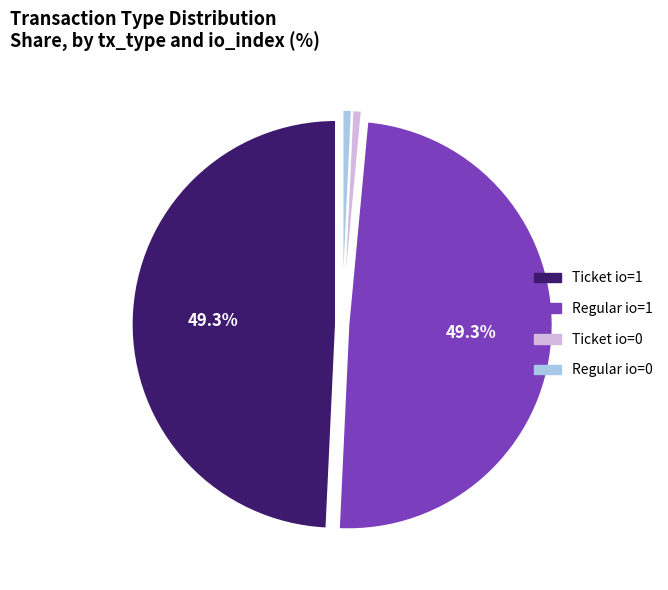

Do Regular io=0 and Ticket io=0 together represent more than half of the pie?

No